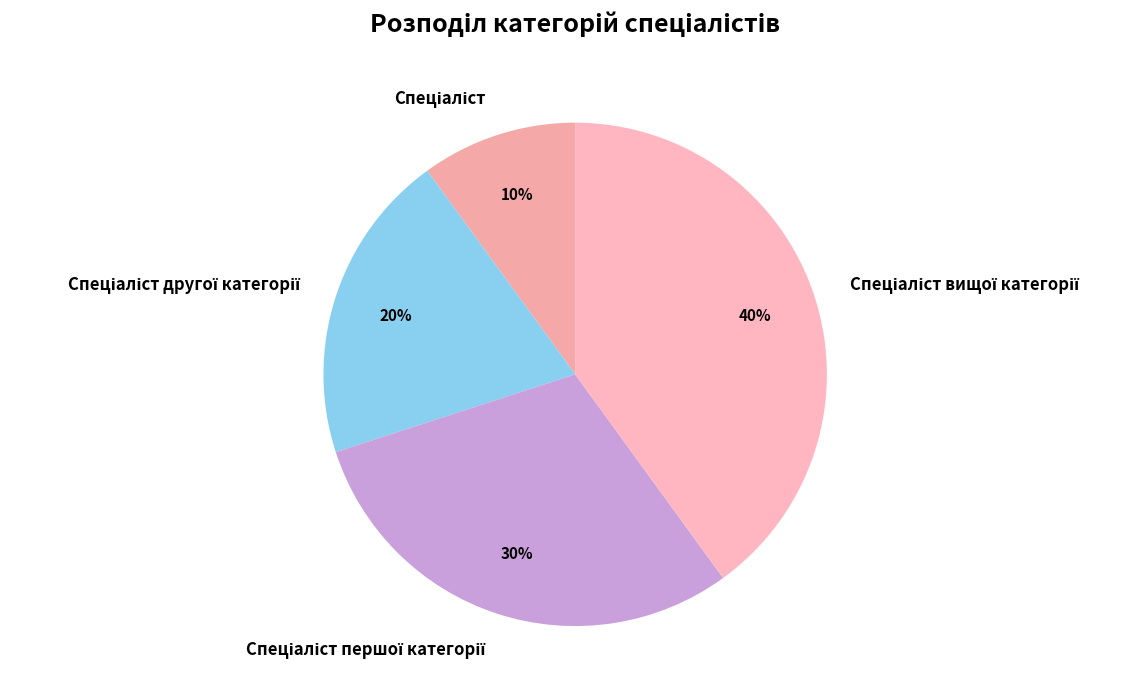

Count the number of slices in the pie.

4